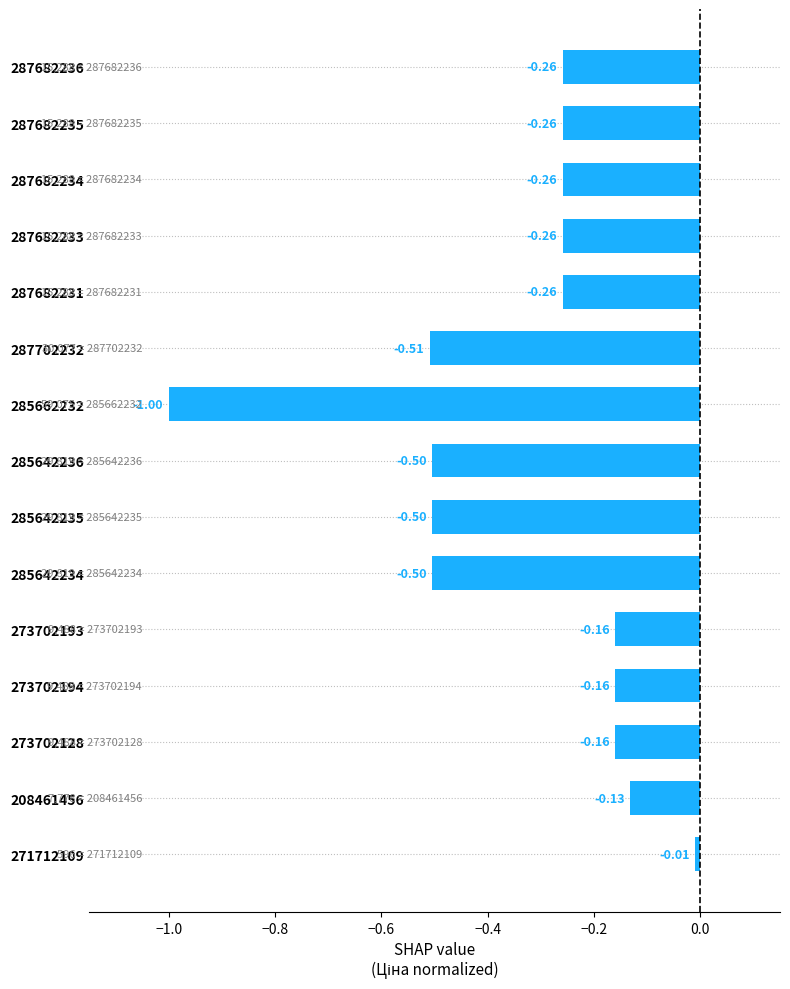

What is the difference between the second highest and second lowest values?

0.4